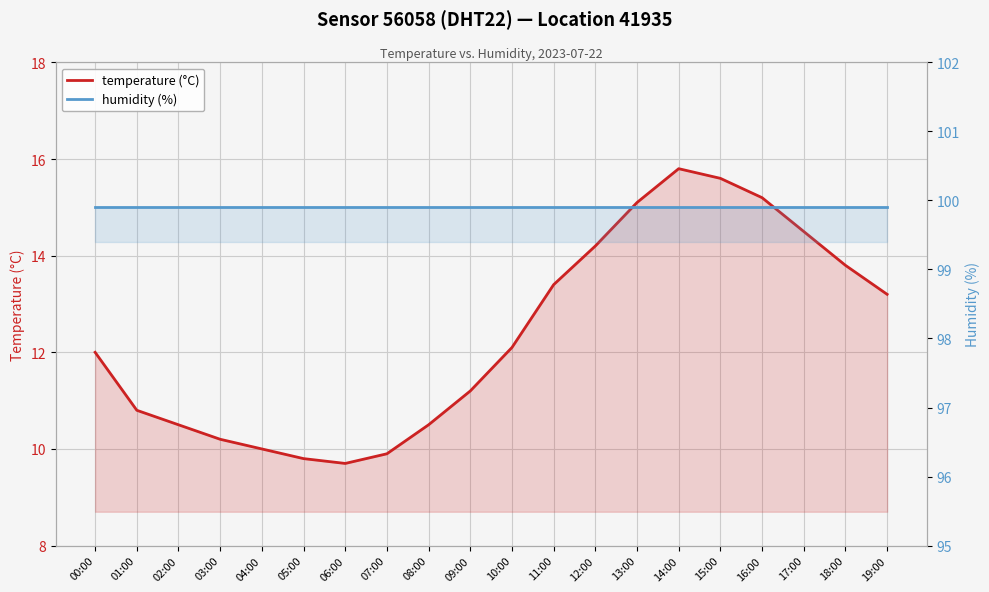

What is the sum of the humidity (%) values at 11:00 and 06:00?

199.8